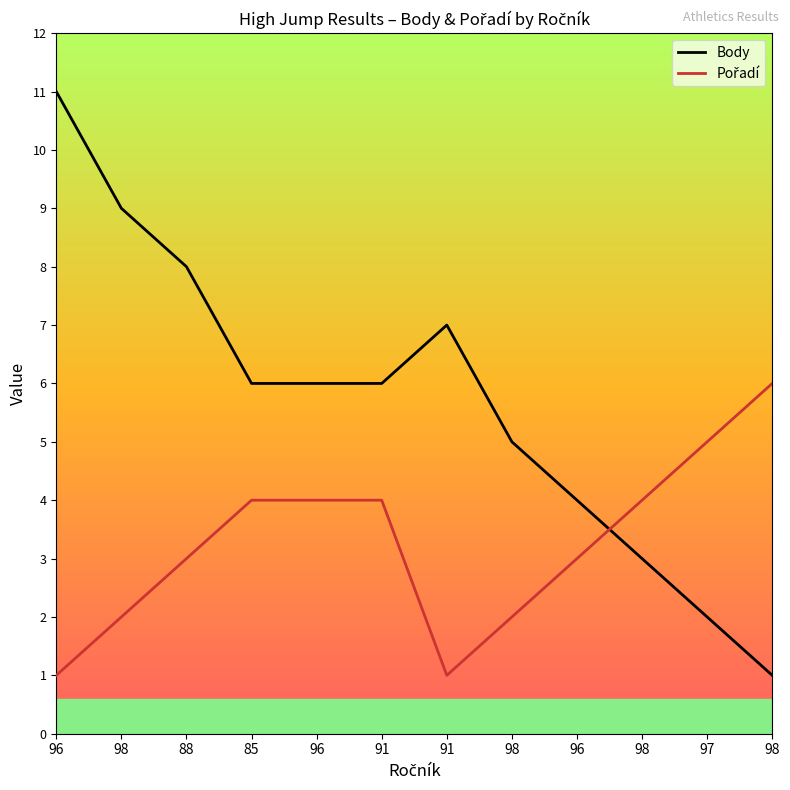

At which category does Body reach its first local peak?

91